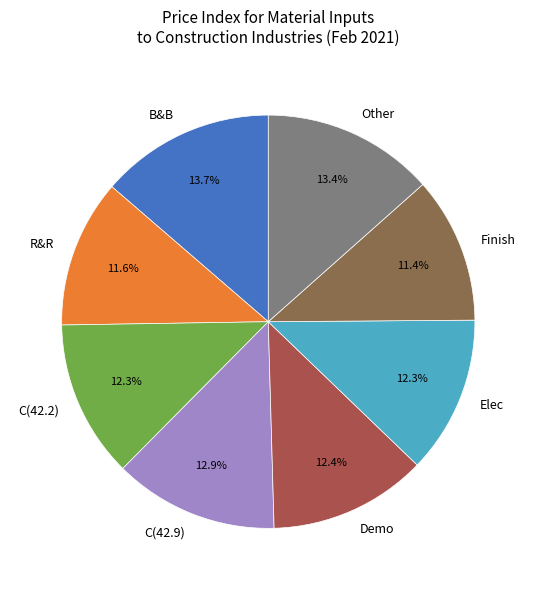

What portion of the pie excludes Other?

86.6%